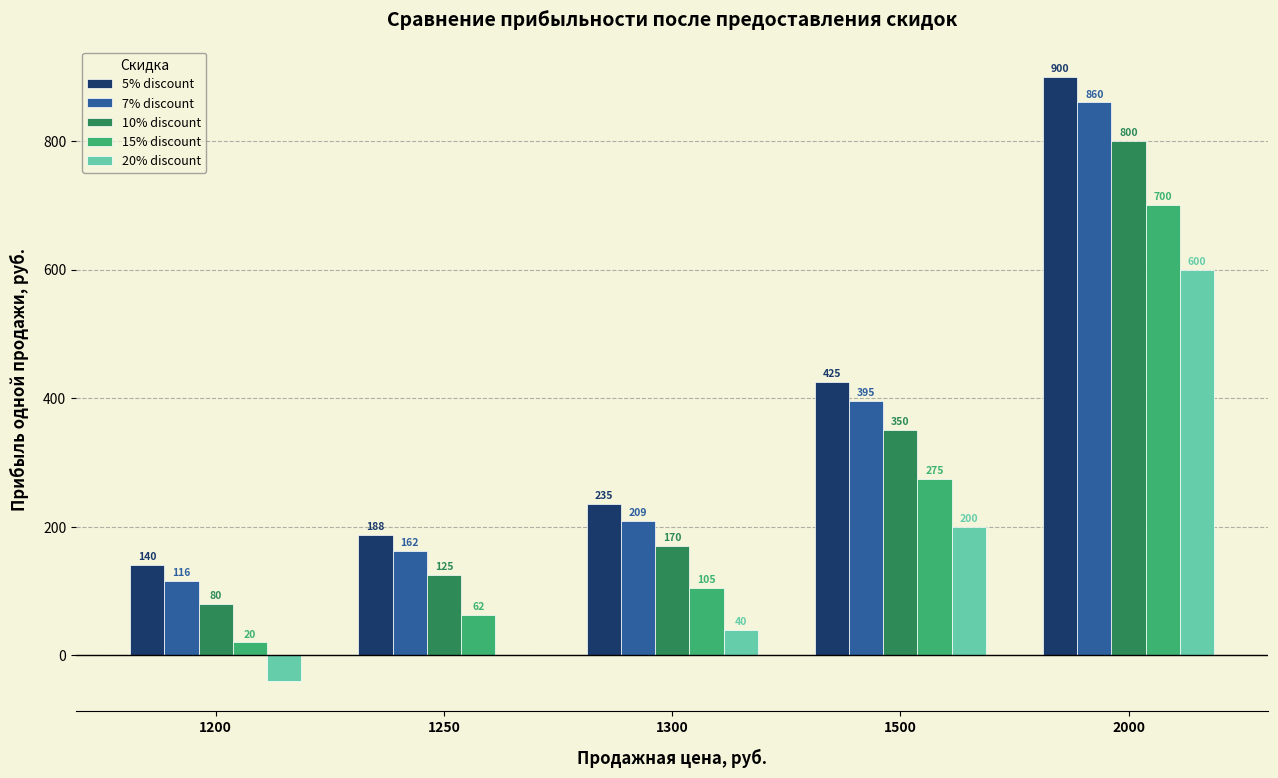

Which series has the largest range (max minus min)?

5% discount